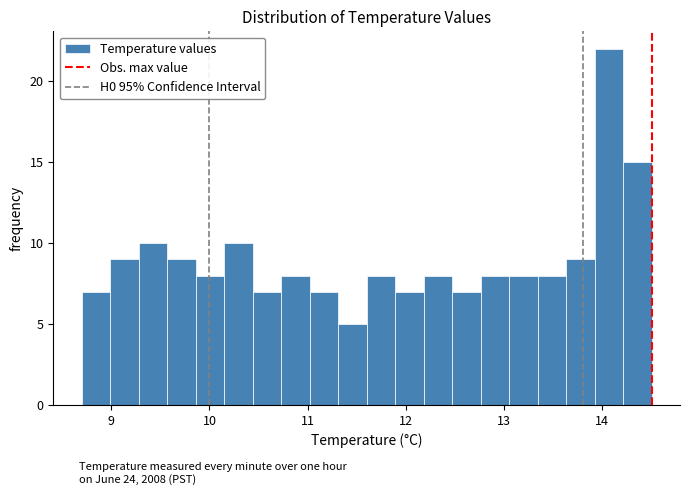

Read against the x-axis, roughly where is the centre of the tallest bar?

14.1